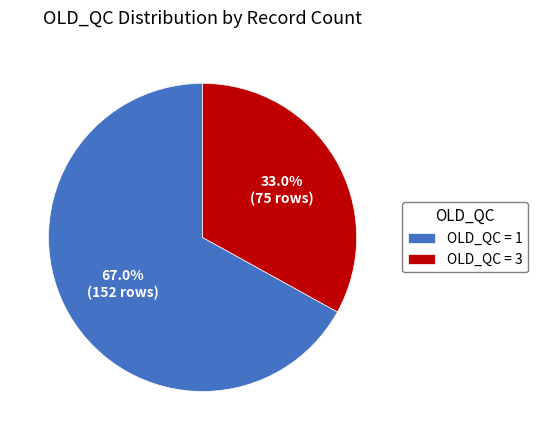

Rank the categories by value from highest to lowest.

OLD_QC = 1, OLD_QC = 3